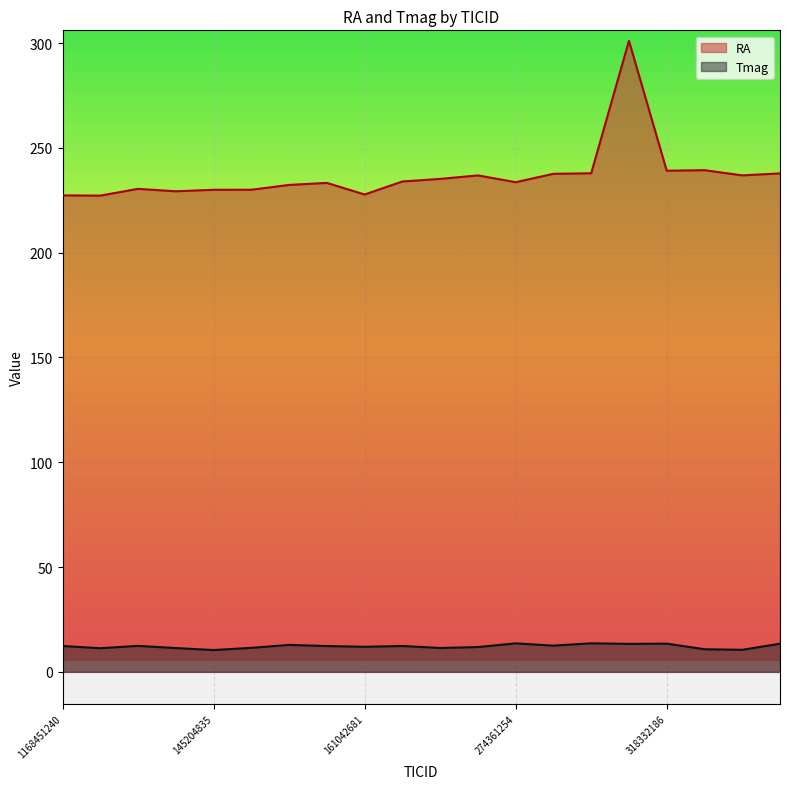

Is it true that RA equals 340.2 at 442567883?

False